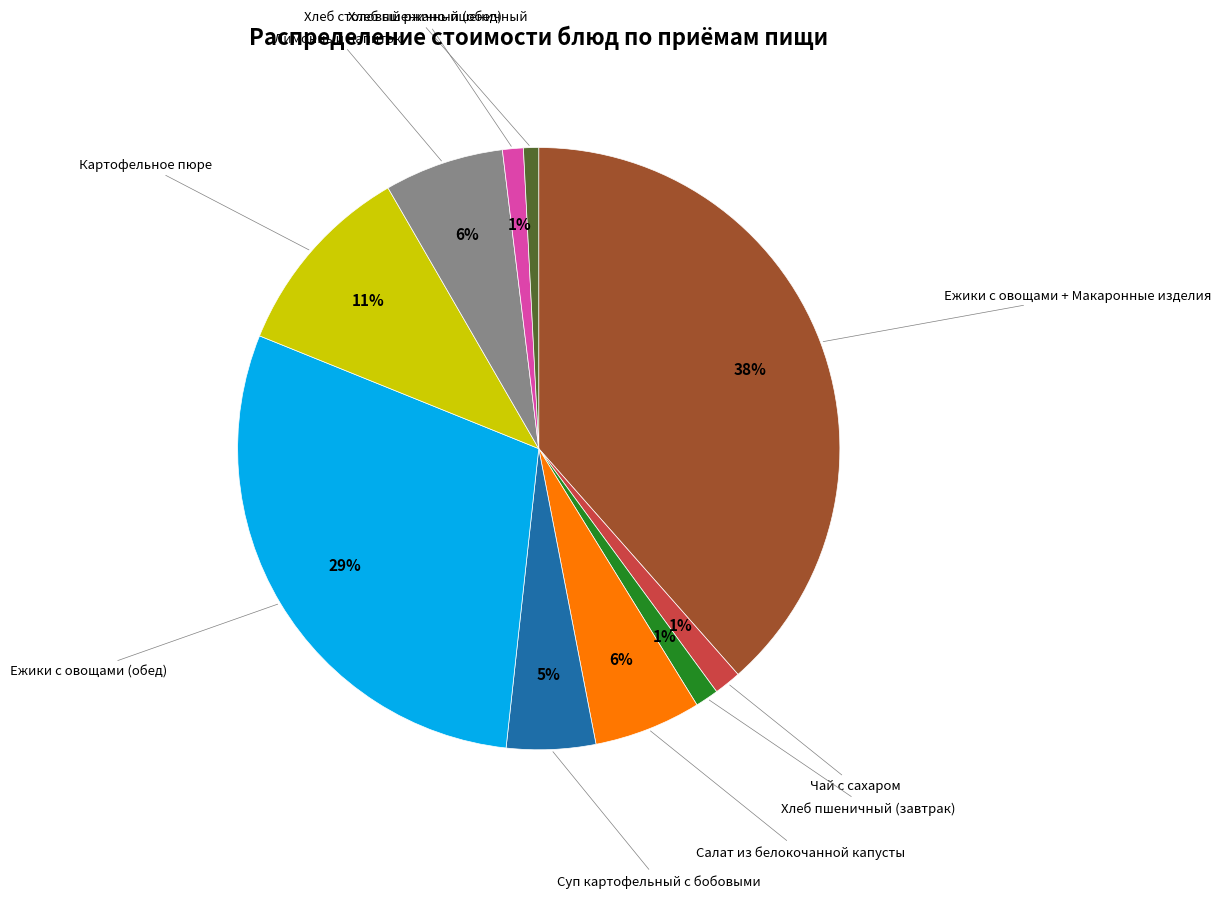

To the nearest percent, what is the average slice percentage?

10%